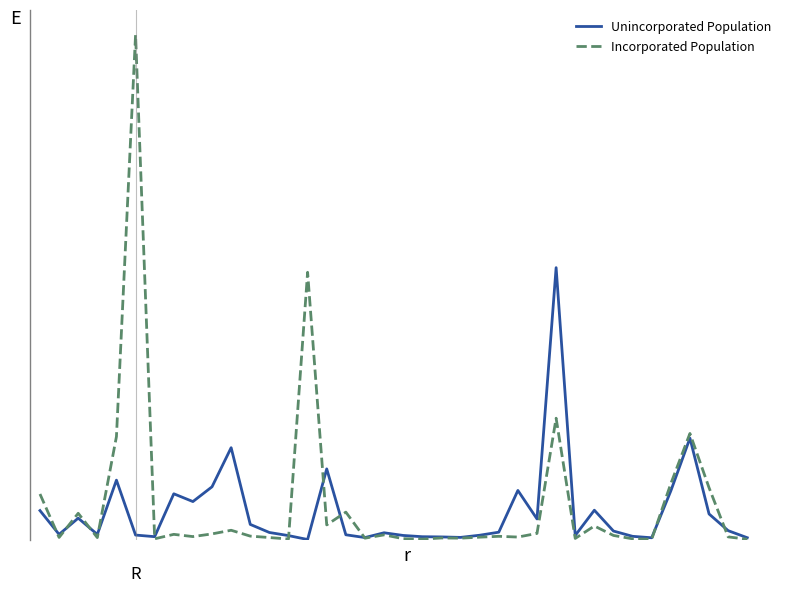

Reading left to right, extract all data points from this chart.

Unincorporated Population: 0=111892	1=19814	2=82605	3=19675	4=229494	5=17198	6=10962	7=176812	8=146723	9=203876	10=355134	11=58416	12=27140	13=15106	14=0	15=273100	16=18262	17=7531	18=26047	19=15683	20=10805	21=9990	22=8146	23=16506	24=28276	25=189726	26=79587	27=1051401	28=15675	29=113303	30=32712	31=12277	32=6733	33=187924	34=391952	35=98841	36=34169	37=6886
Incorporated Population: 0=175980	1=8067	2=101397	3=7338	4=398050	5=1951901	6=2778	7=19930	8=11286	9=21677	10=35778	11=13109	12=7608	13=1882	14=1033533	15=56483	16=105940	17=5198	18=17920	19=3158	20=1468	21=5948	22=5249	23=9038	24=12357	25=9481	26=23515	27=469128	28=4109	29=52256	30=15683	31=2646	32=1075	33=215933	34=410226	35=200289	36=10119	37=945